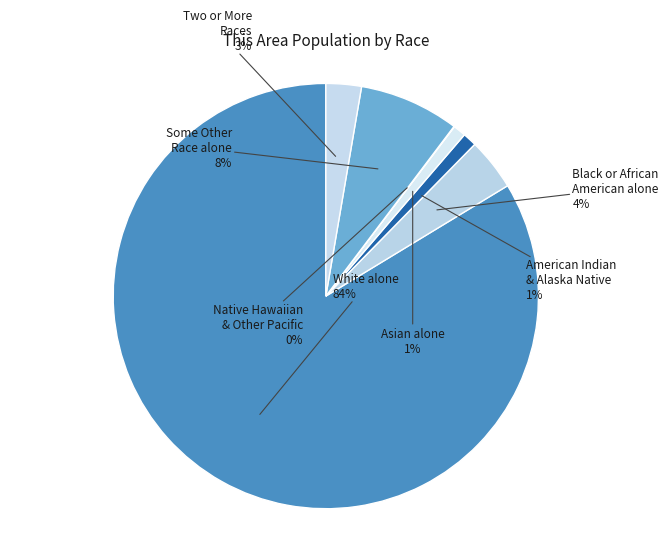

To the nearest percent, what is the average slice percentage?

14%